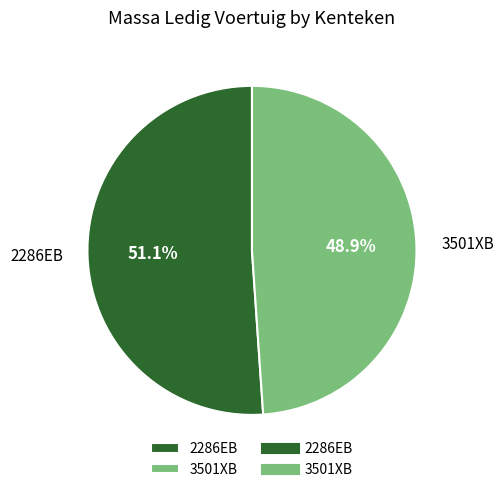

Count the number of slices in the pie.

2